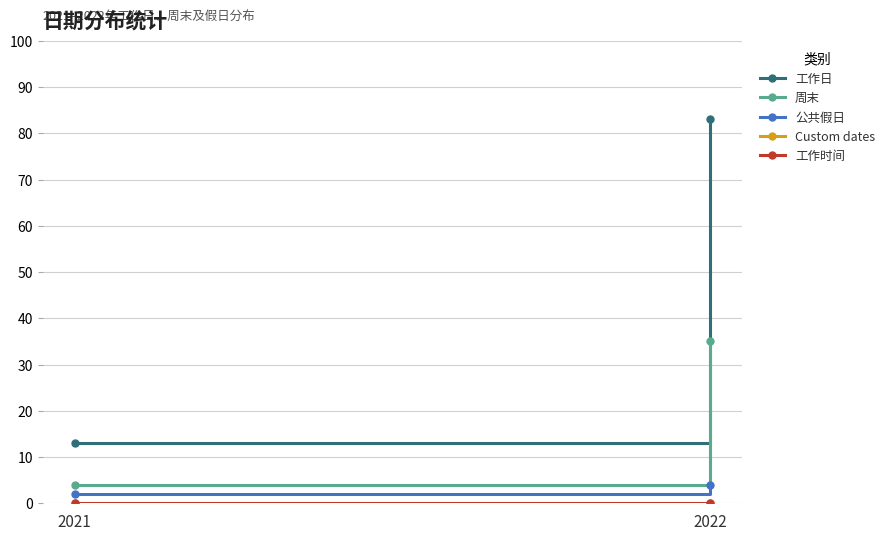

Is the value of 公共假日 at 2021 greater than the value of 工作时间 at 2022?

Yes